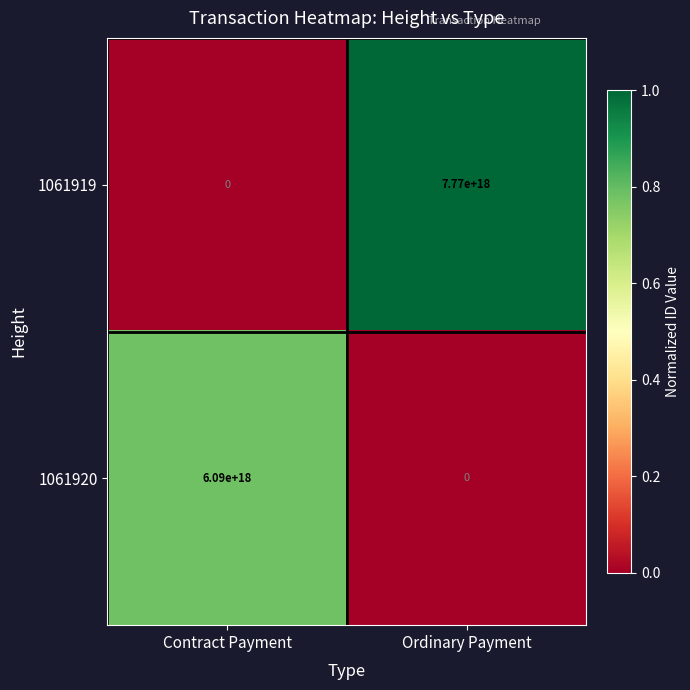

Is it true that 1061919 equals 0 at Contract Payment?

True